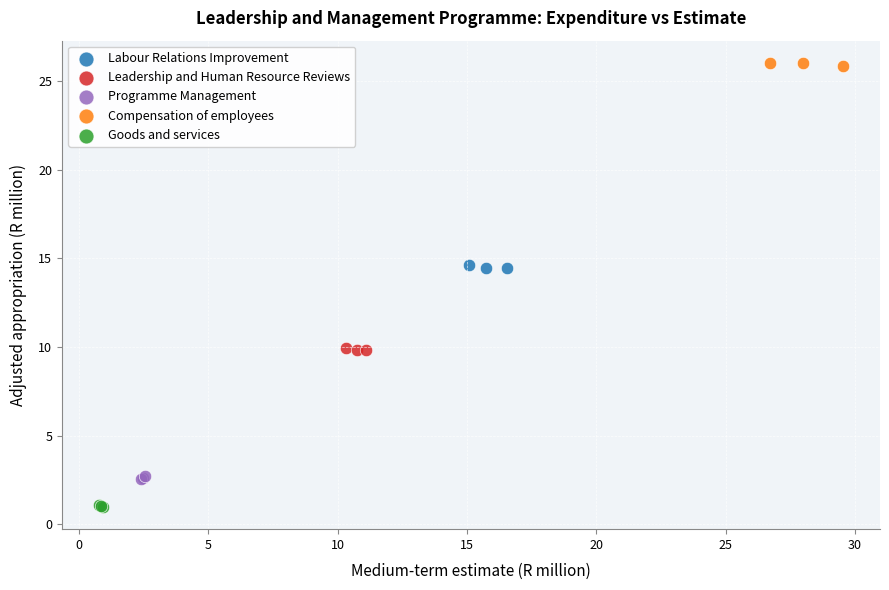

Which series contains the highest Y value?

Compensation of employees